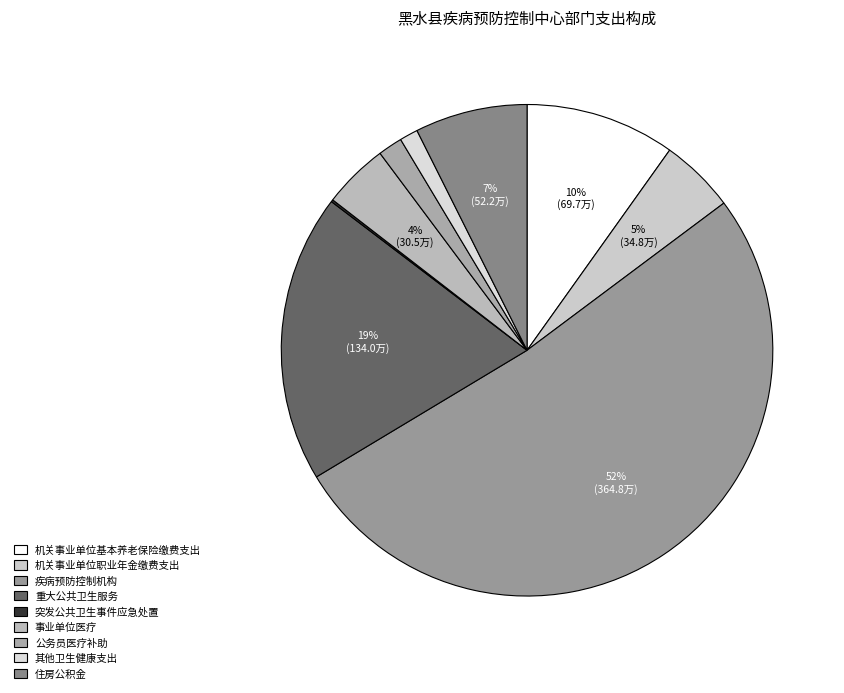

Combined, do 其他卫生健康支出 and 突发公共卫生事件应急处置 account for over 50%?

No